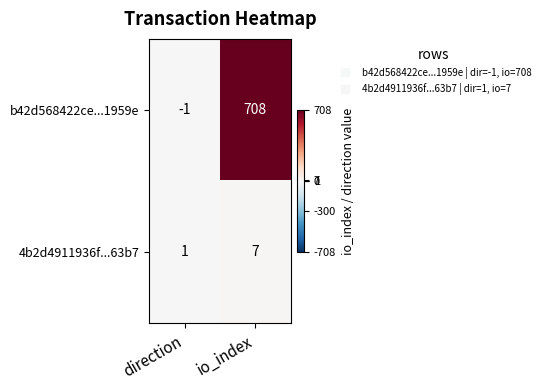

Which label corresponds to the largest value in the chart?

io_index